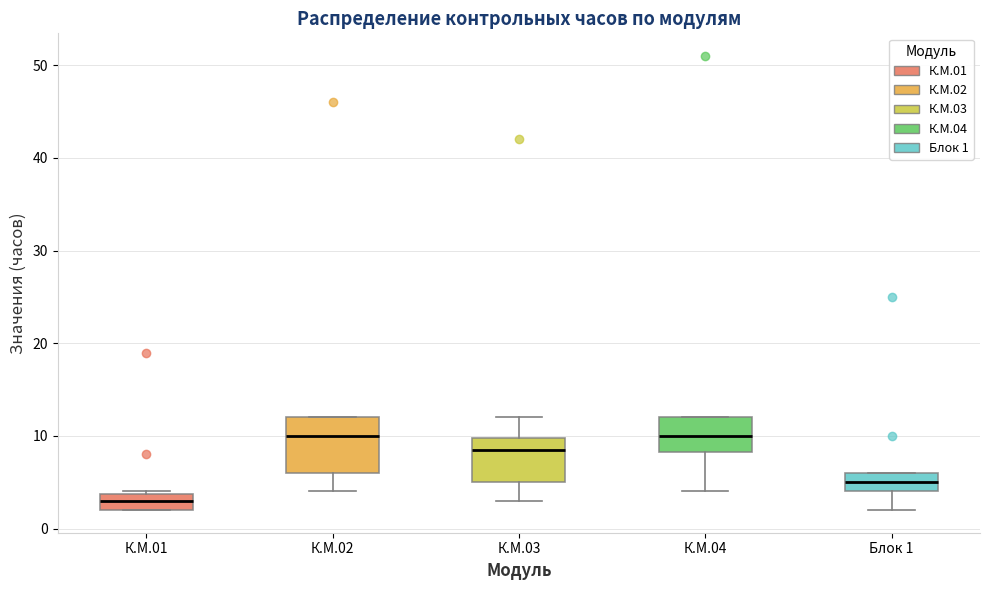

Comparing the boxes themselves (not the whiskers), which one is the tallest?

К.М.02